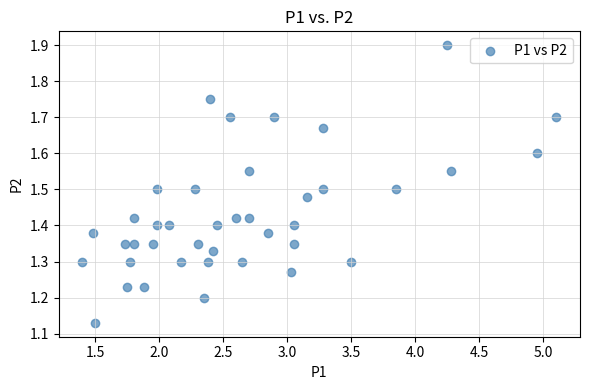

What is the range of X values (max minus min)?

3.7